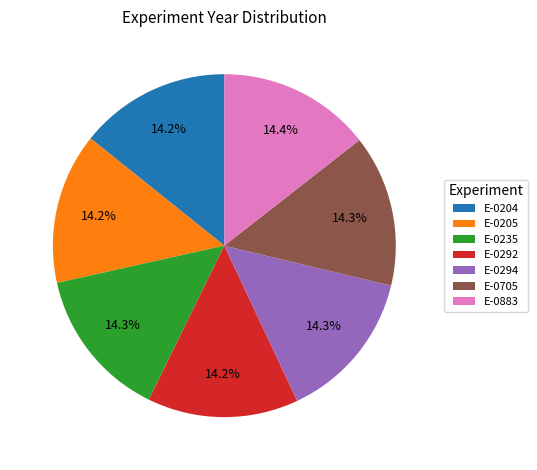

To the nearest percent, what is the average slice percentage?

14%